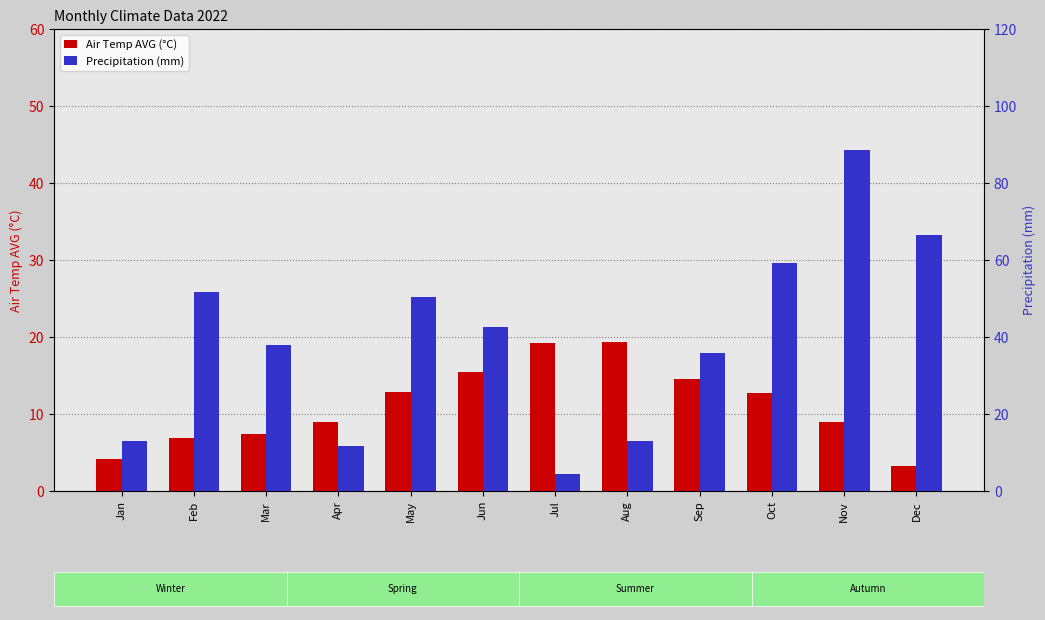

Which label corresponds to the smallest value in the chart?

Dec